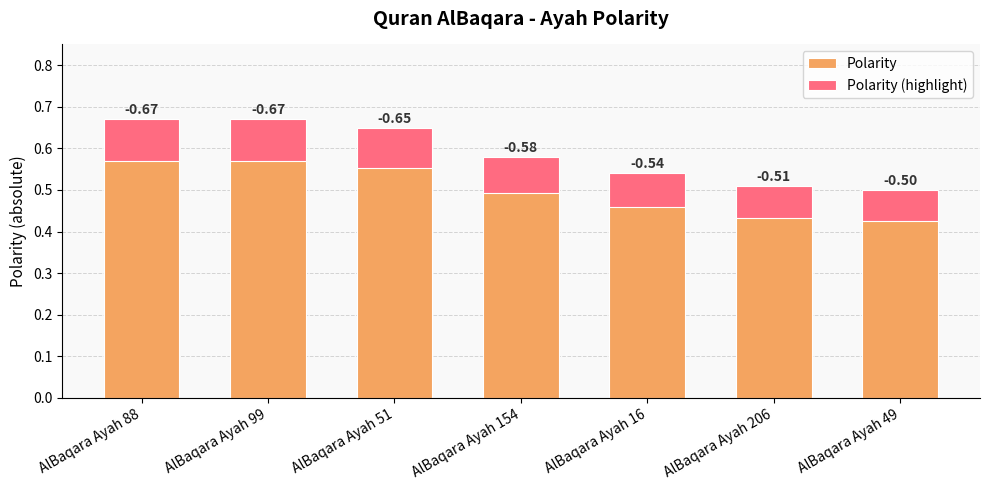

How many bars are there in each group?

2